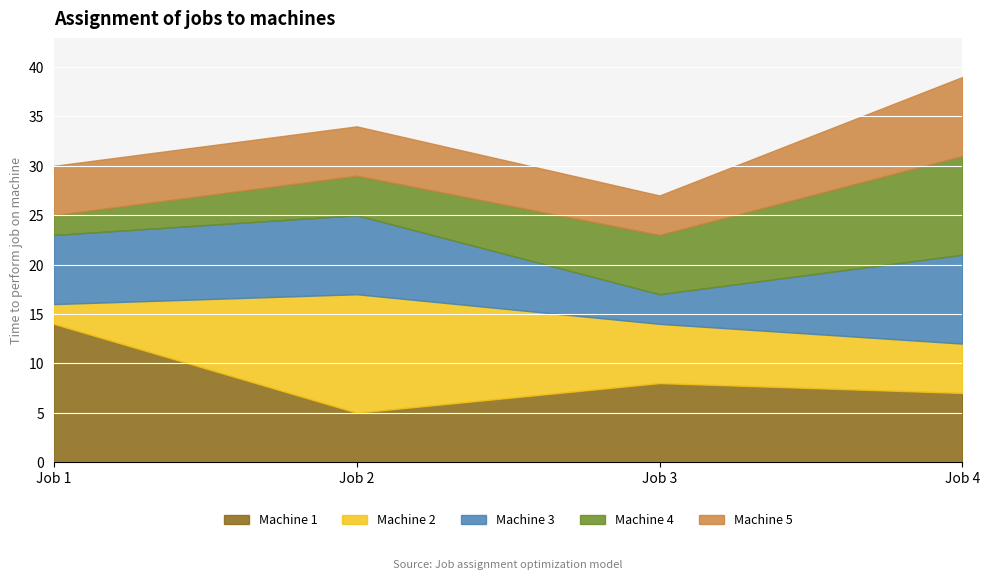

How many interior local peaks does the Machine 2 series have?

1